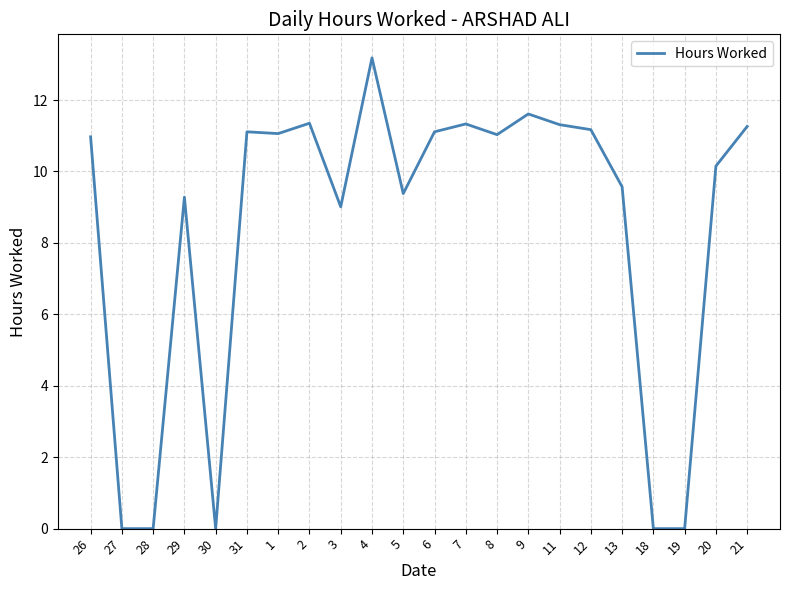

What position from the left is 19?

20